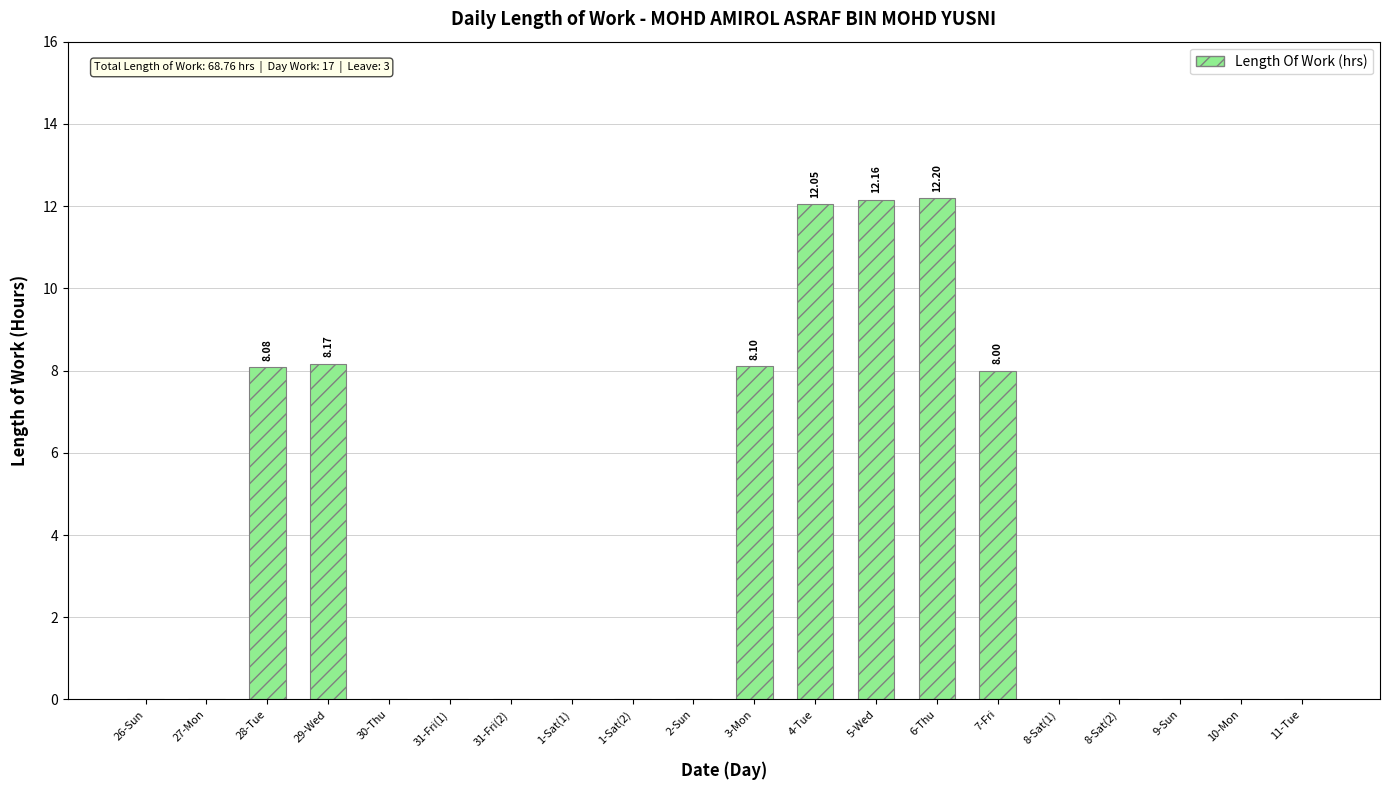

Between 7-Fri and 8-Sat(2), which is larger?

7-Fri